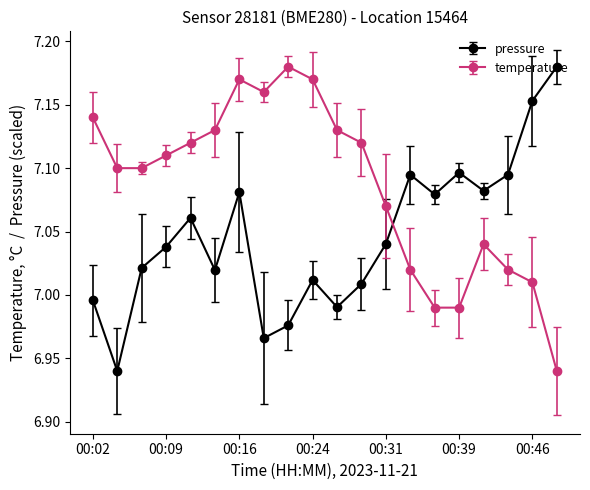

True or false: pressure and temperature intersect in this chart.

True